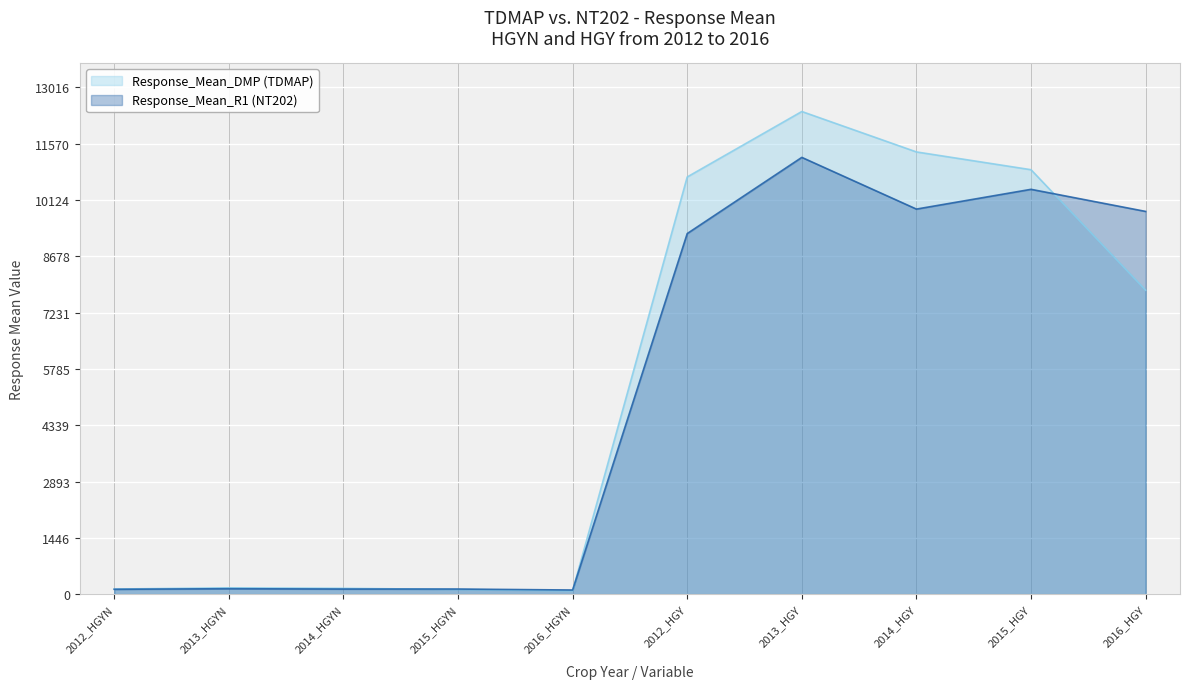

Where do Response_Mean_R1 (NT202) and Response_Mean_DMP (TDMAP) first cross each other?

2014_HGYN and 2015_HGYN